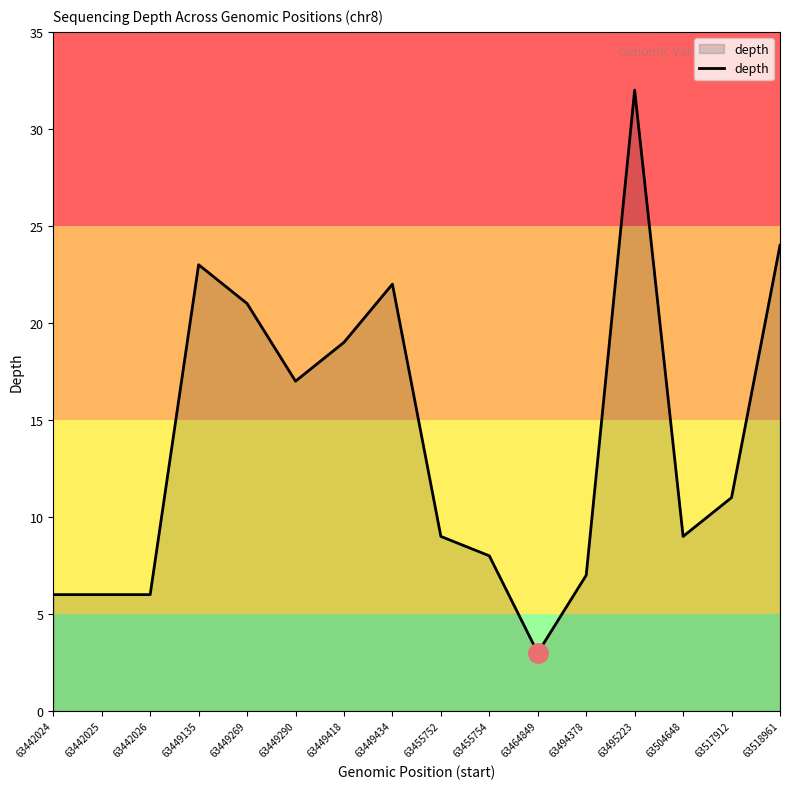

What is the difference between the maximum and minimum values?

29